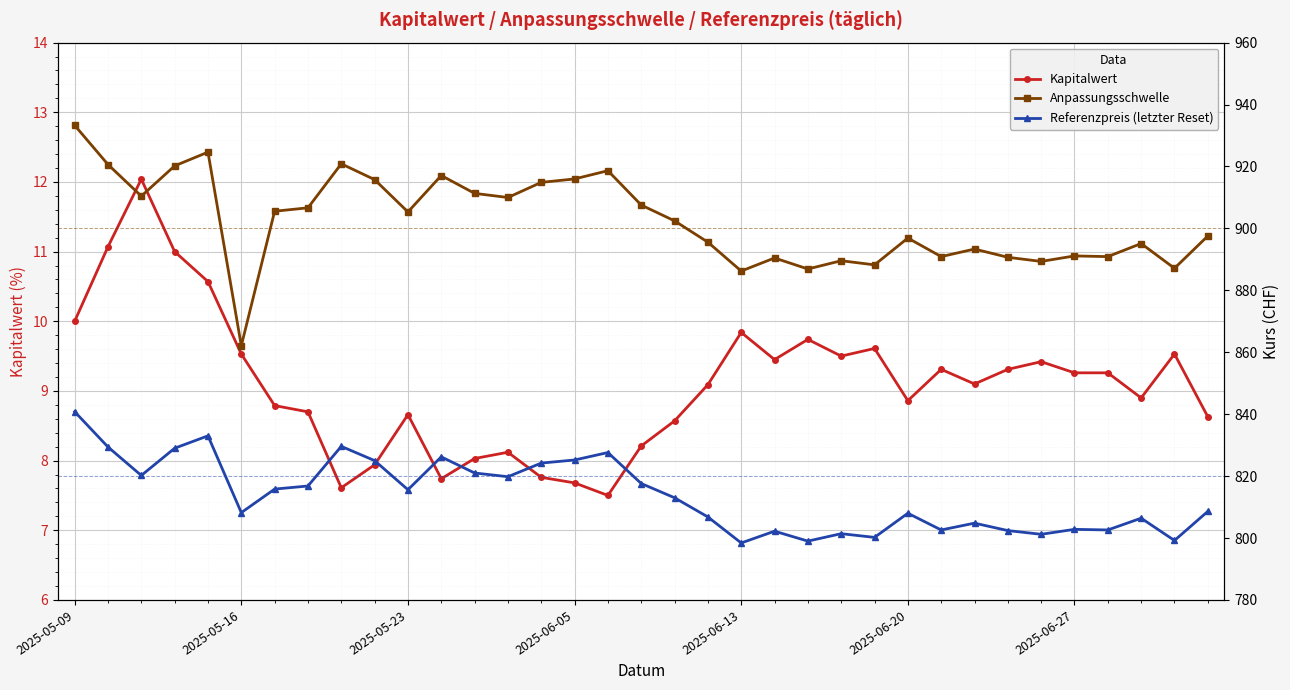

True or false: Kapitalwert has a value of 14.0 at 27.

False